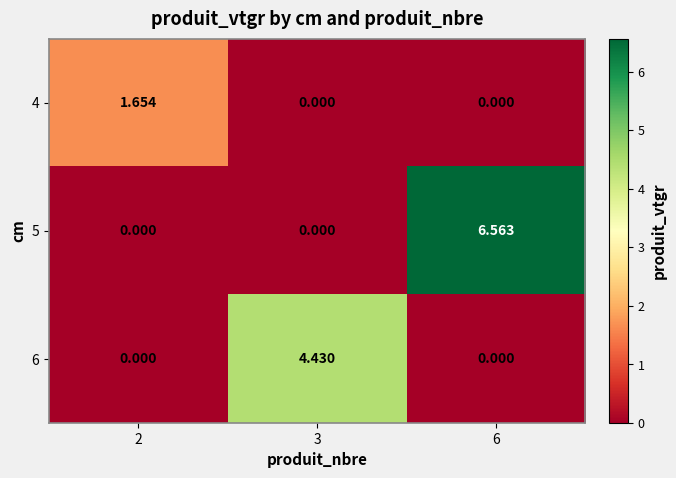

Is the value of 5 at 2 greater than the value of 4 at 2?

No